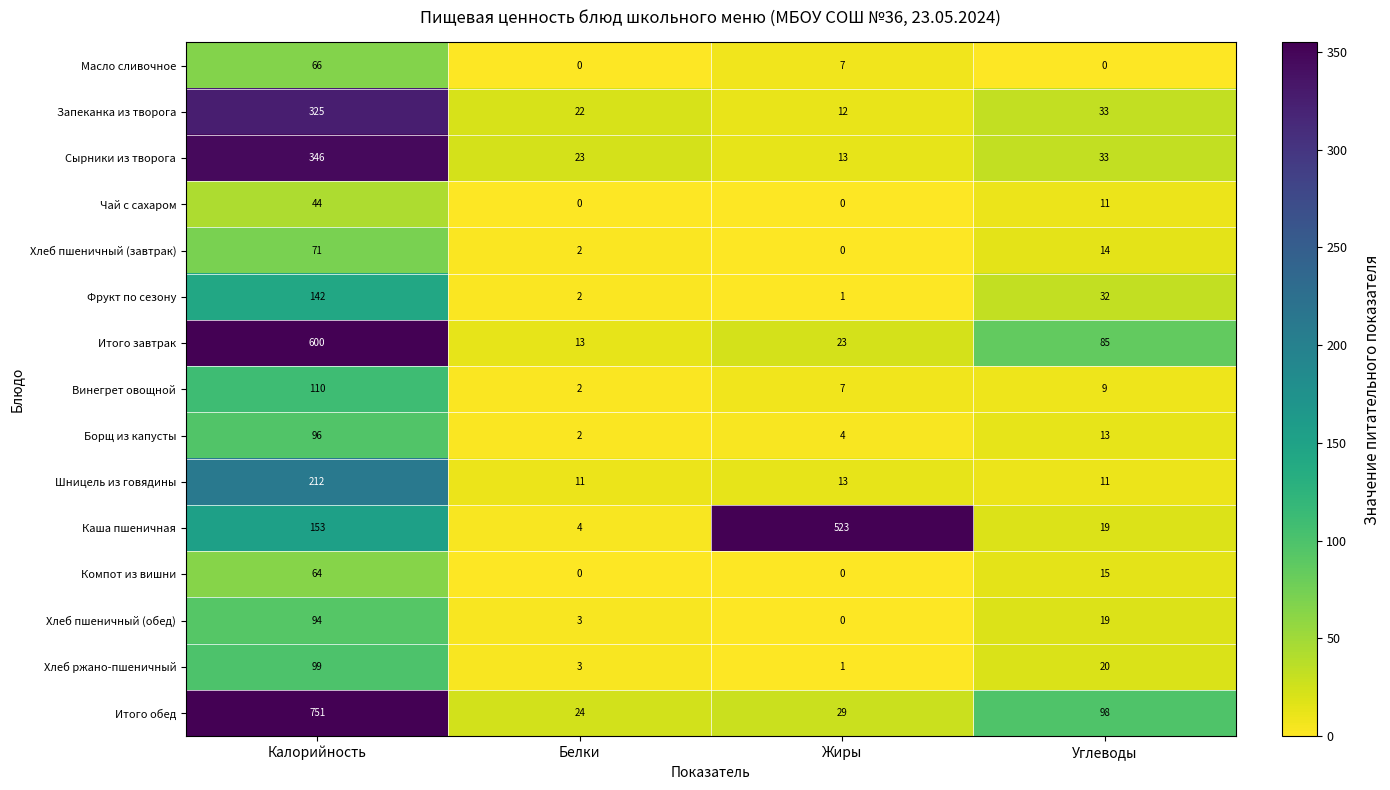

Is it true that Запеканка из творога equals 33 at Углеводы?

True